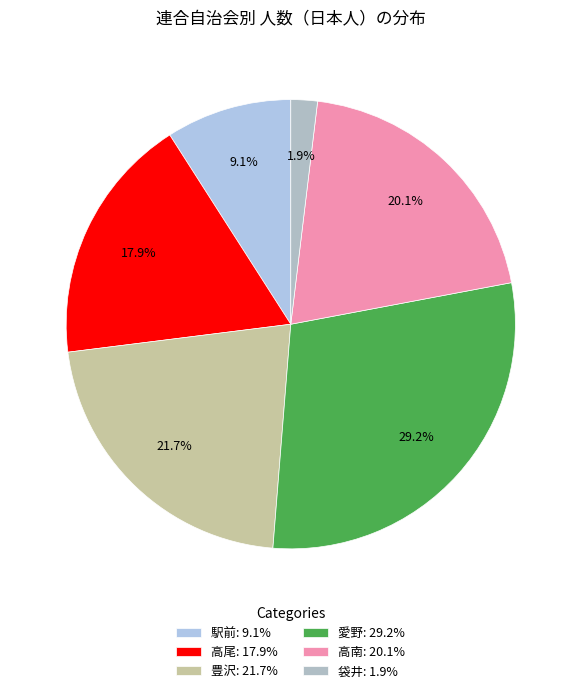

What is the change in value from 高尾 to 袋井?

-2847